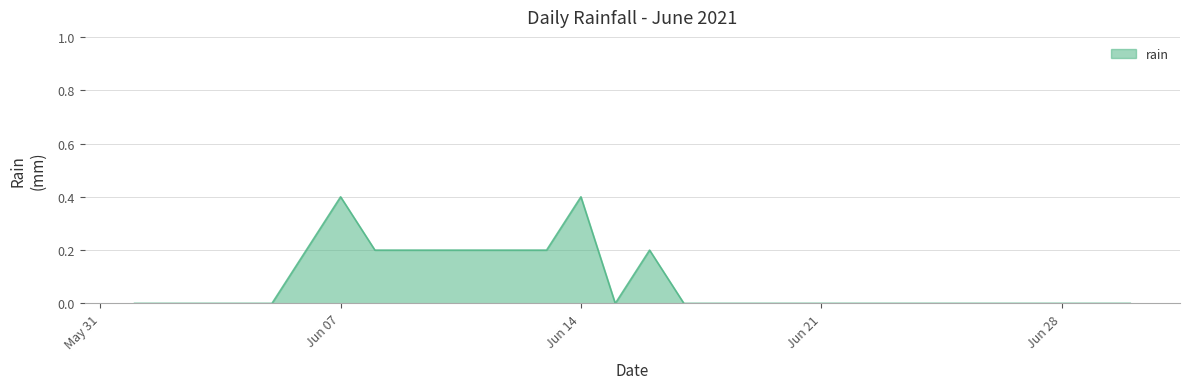

What is the maximum value shown in the chart?

0.4